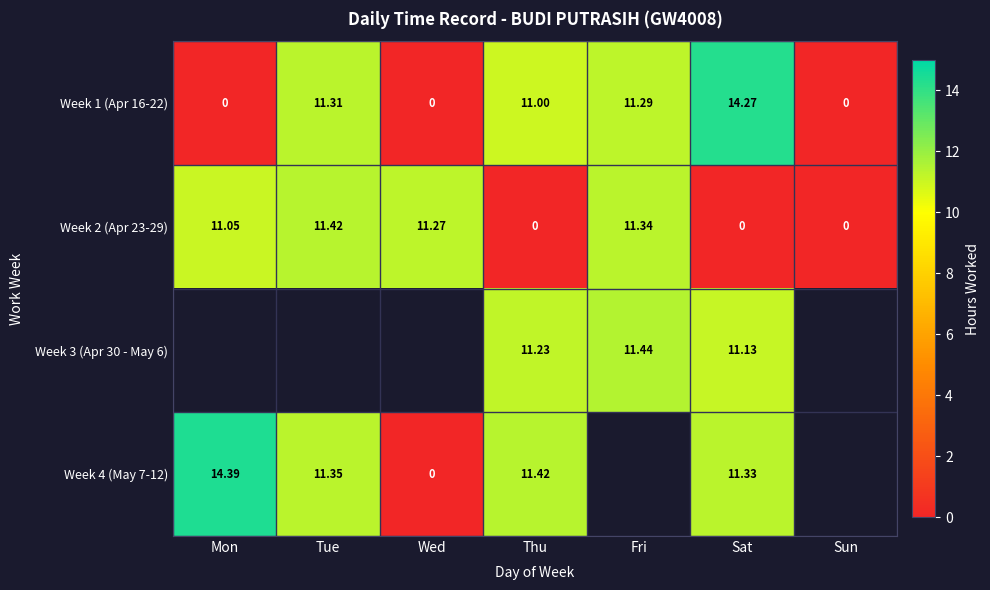

Count the number of categories in the chart.

7